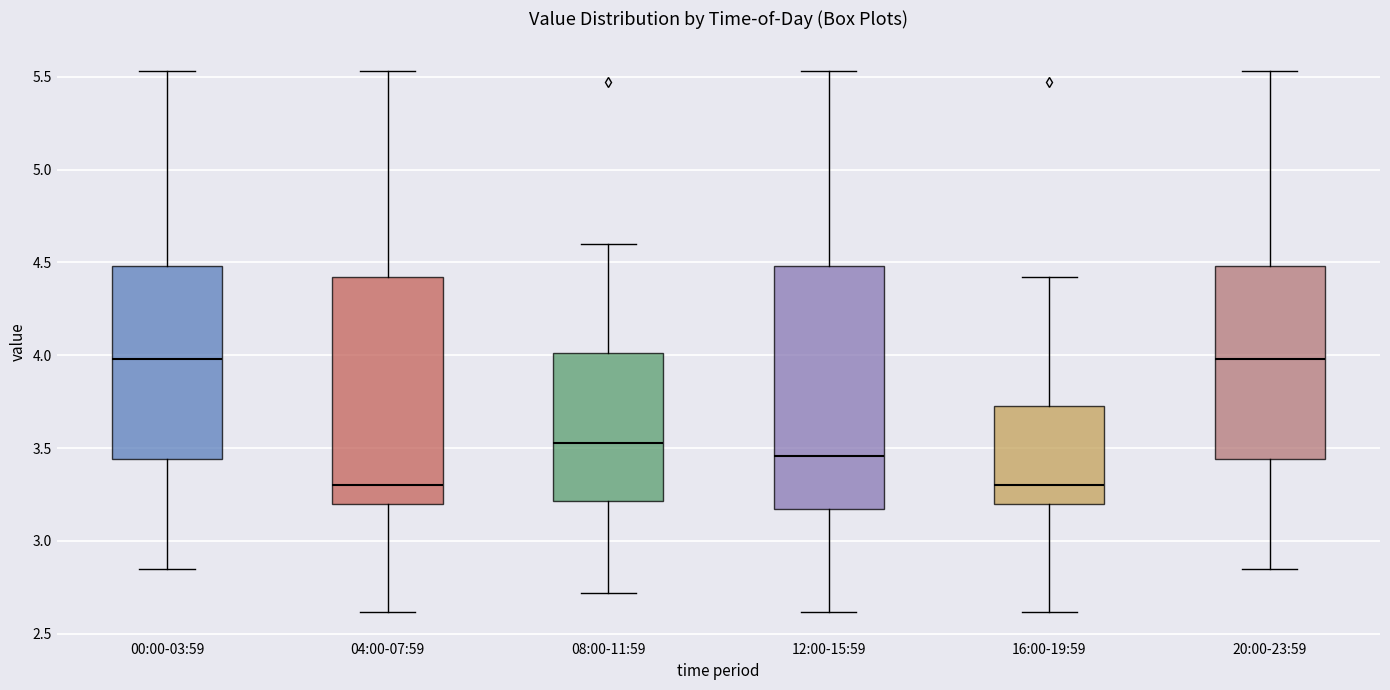

Reading left to right, read every box against the y-axis: the position of its median line, the range the box covers, and the ends of its whiskers. The values are not printed on the chart, so give them approximately, as read against the axis.

00:00-03:59: median 4.00, box 3.45 to 4.50, whiskers 2.85 to 5.55
04:00-07:59: median 3.30, box 3.20 to 4.40, whiskers 2.60 to 5.55
08:00-11:59: median 3.55, box 3.20 to 4.00, whiskers 2.70 to 4.60
12:00-15:59: median 3.45, box 3.15 to 4.50, whiskers 2.60 to 5.55
16:00-19:59: median 3.30, box 3.20 to 3.75, whiskers 2.60 to 4.40
20:00-23:59: median 4.00, box 3.45 to 4.50, whiskers 2.85 to 5.55